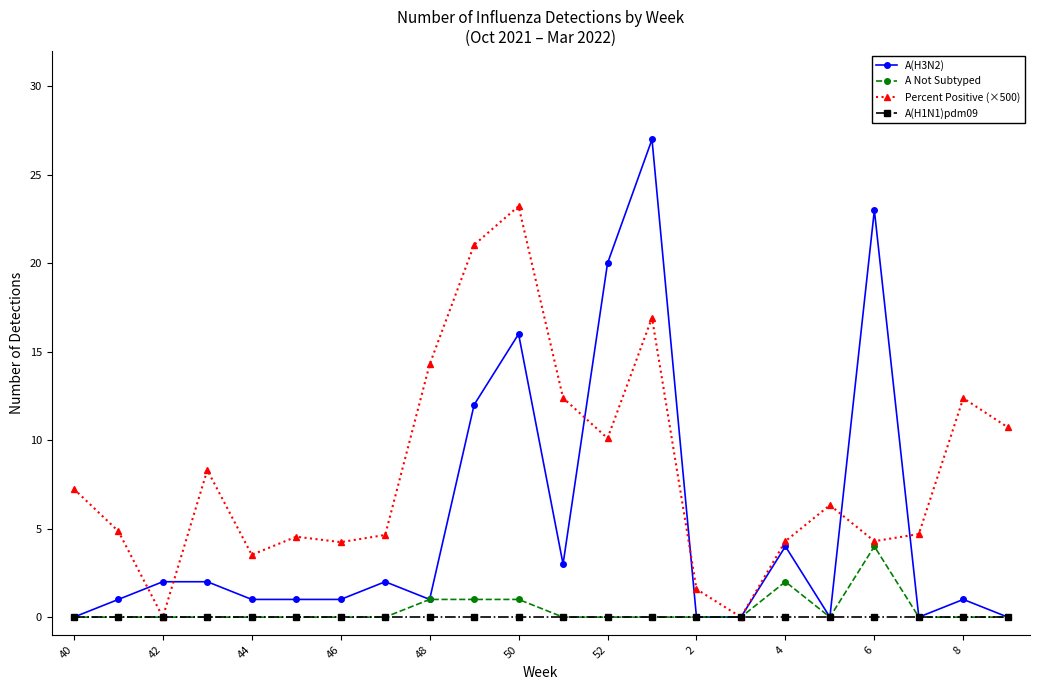

Is this an area chart (filled region under the line)?

No